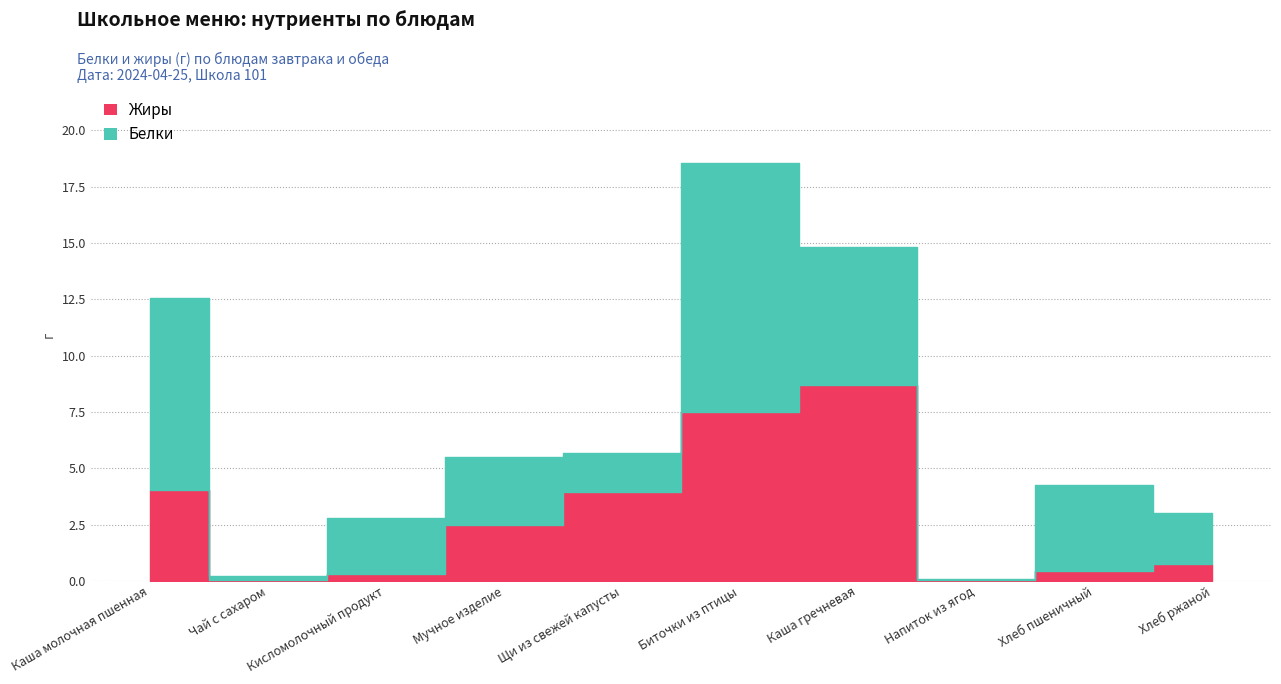

Does the chart have visible grid lines?

Yes